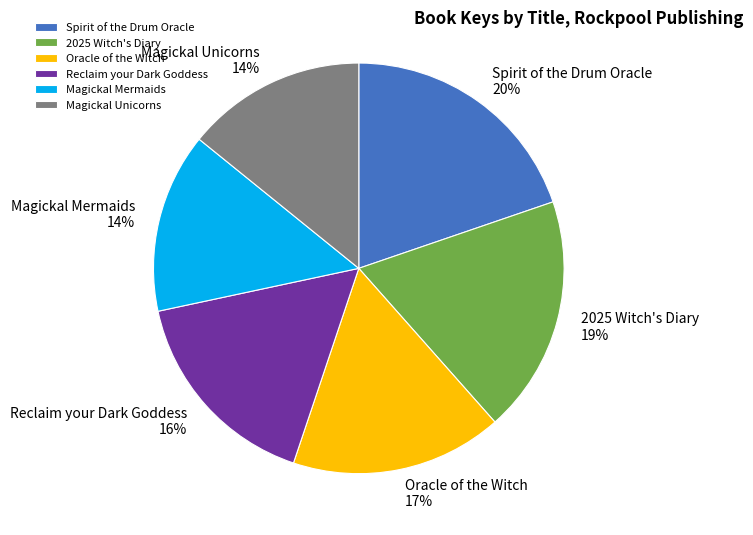

Which has a higher value, Spirit of the Drum Oracle or Reclaim your Dark Goddess?

Spirit of the Drum Oracle